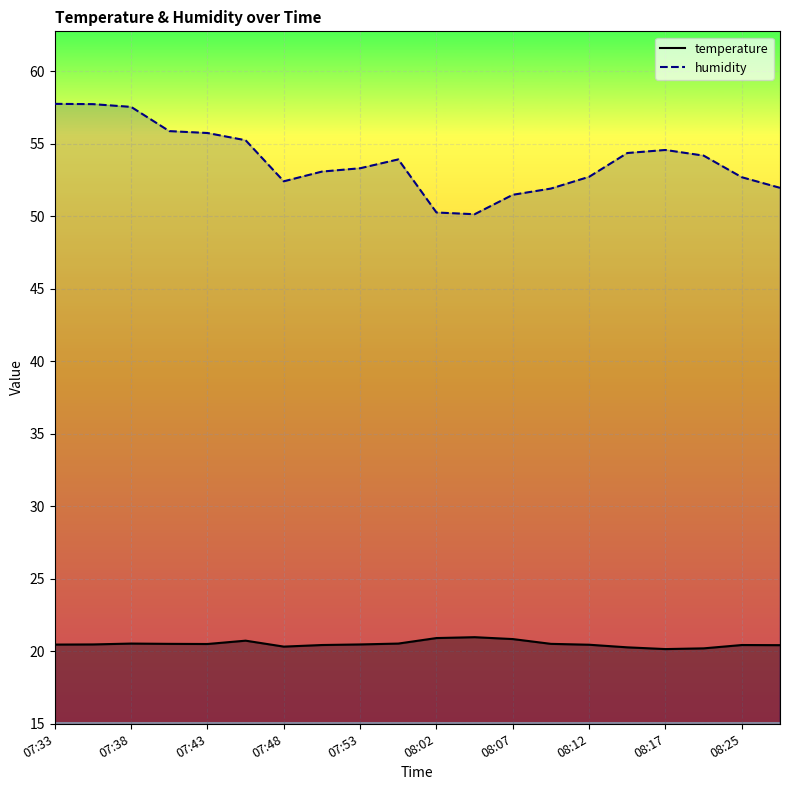

Reading right to left, transcribe all the data shown in this chart.

temperature: 20.4	20.4	20.2	20.1	20.3	20.4	20.5	20.8	21.0	20.9	20.5	20.5	20.4	20.3	20.7	20.5	20.5	20.5	20.5	20.5
humidity: 52.0	52.7	54.2	54.6	54.4	52.7	51.9	51.5	50.1	50.2	53.9	53.3	53.1	52.4	55.2	55.7	55.9	57.5	57.7	57.7